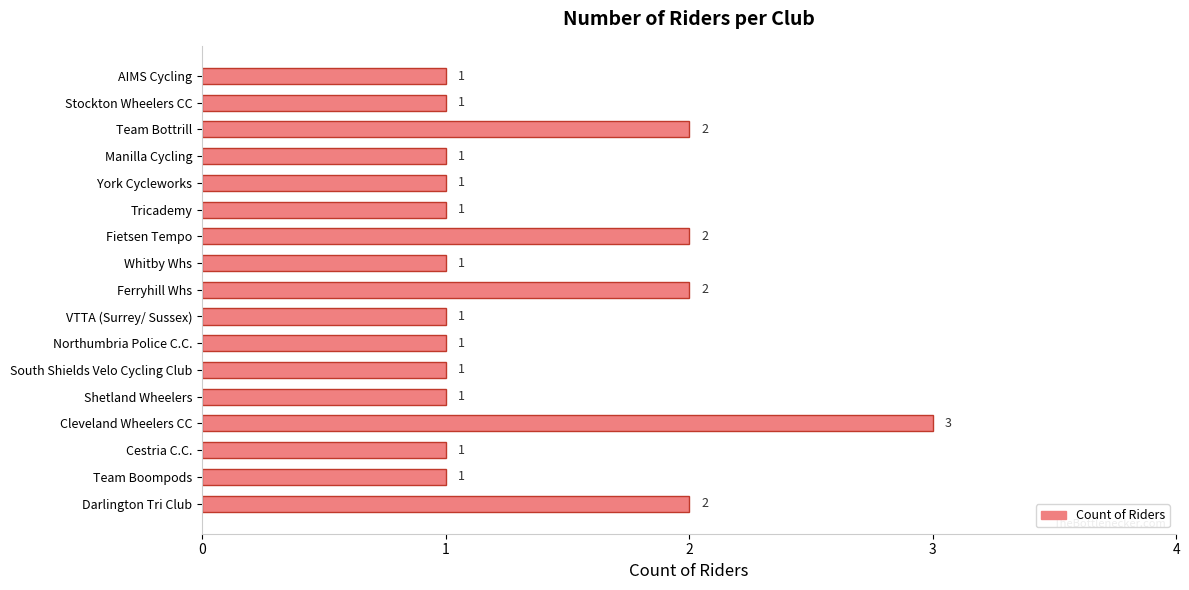

Reading top to bottom, transcribe all the data shown in this chart.

1	1	2	1	1	1	2	1	2	1	1	1	1	3	1	1	2